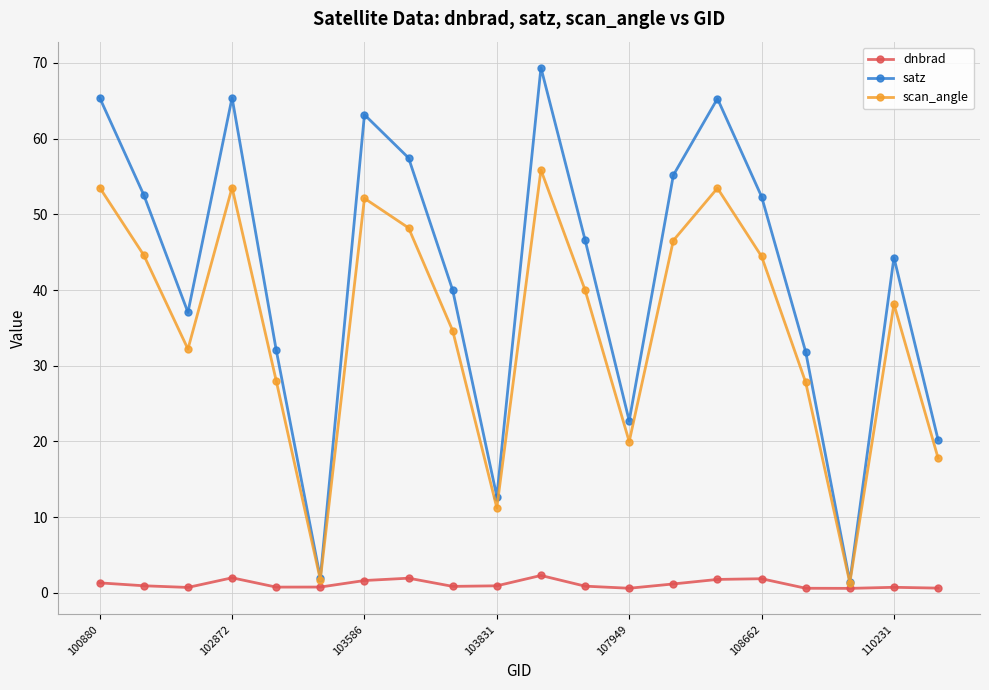

True or false: scan_angle and dnbrad cross at least once.

False